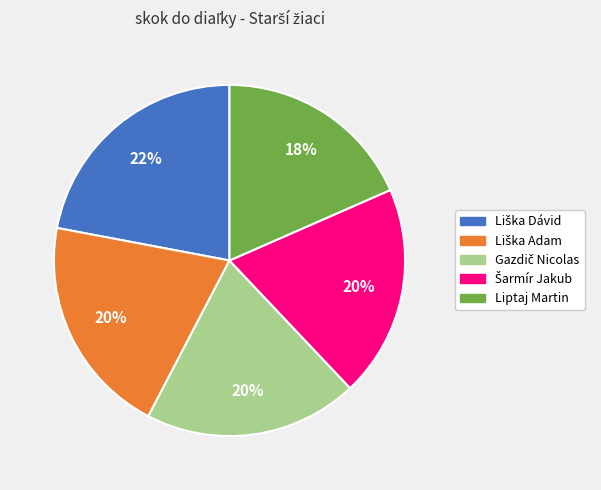

To the nearest percent, what portion does Liptaj Martin represent?

18%